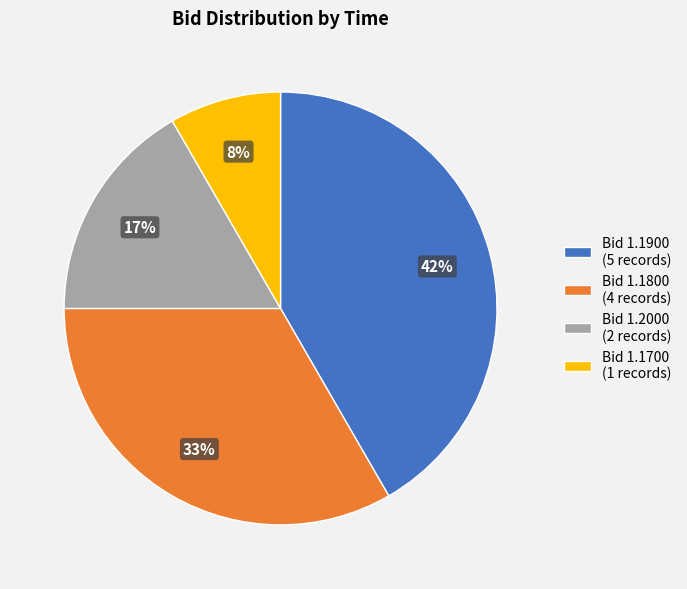

Which category has the biggest portion of the pie?

Bid 1.1900 (5 records)